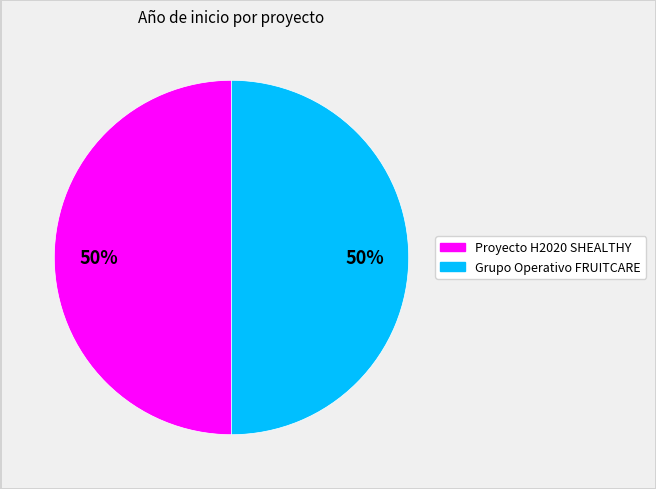

Count the number of slices in the pie.

2